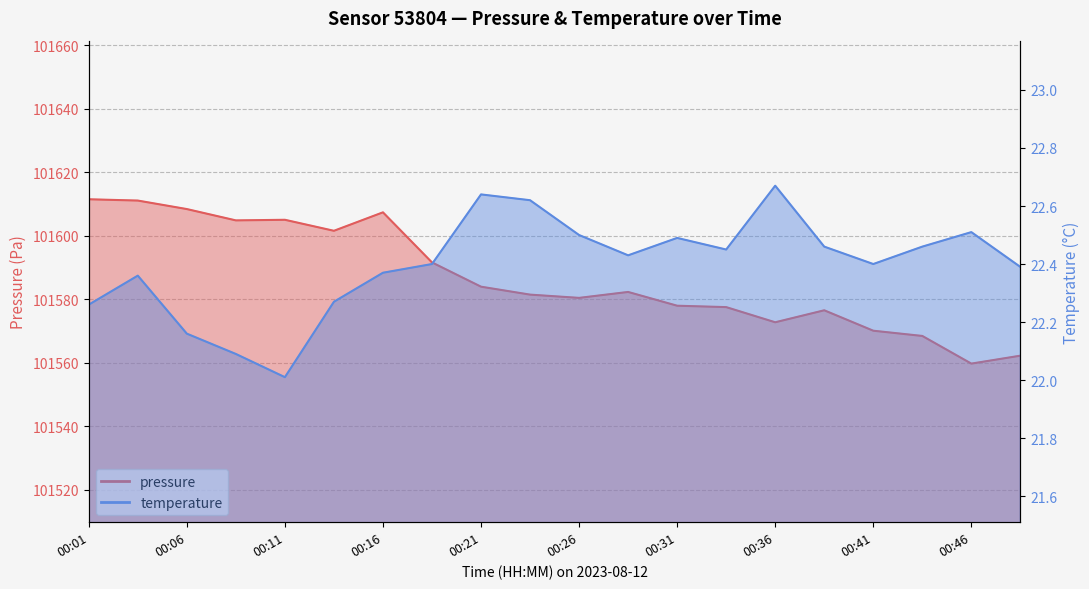

What are all the series names shown in the legend?

pressure, temperature